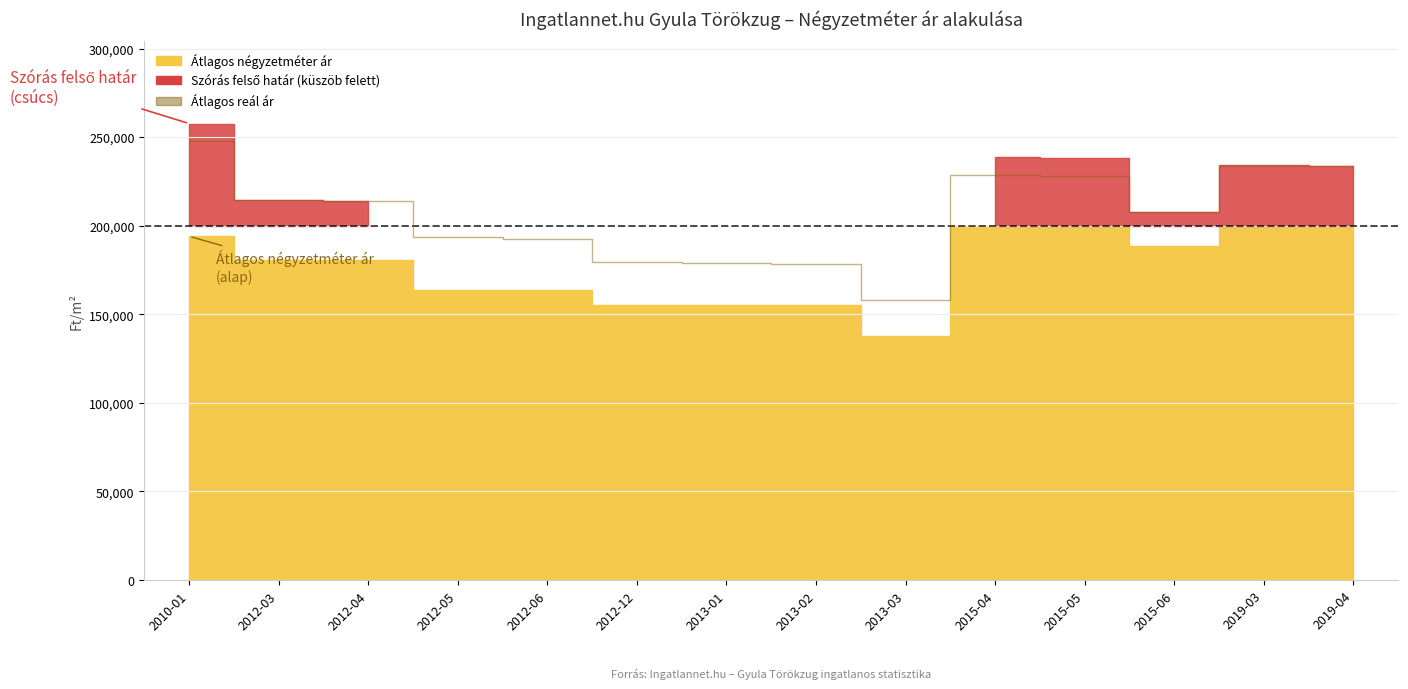

How many points are higher than both their immediate neighbors (excluding endpoints)?

1